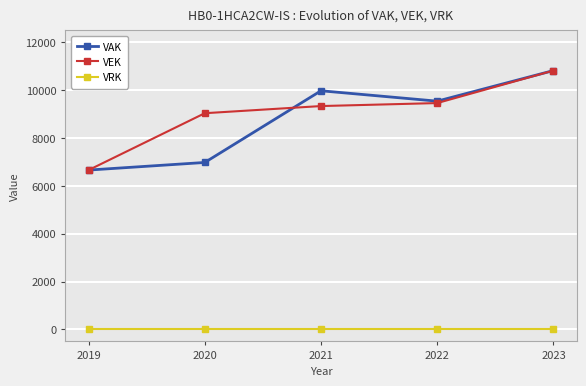

How many lines are shown in the chart?

3